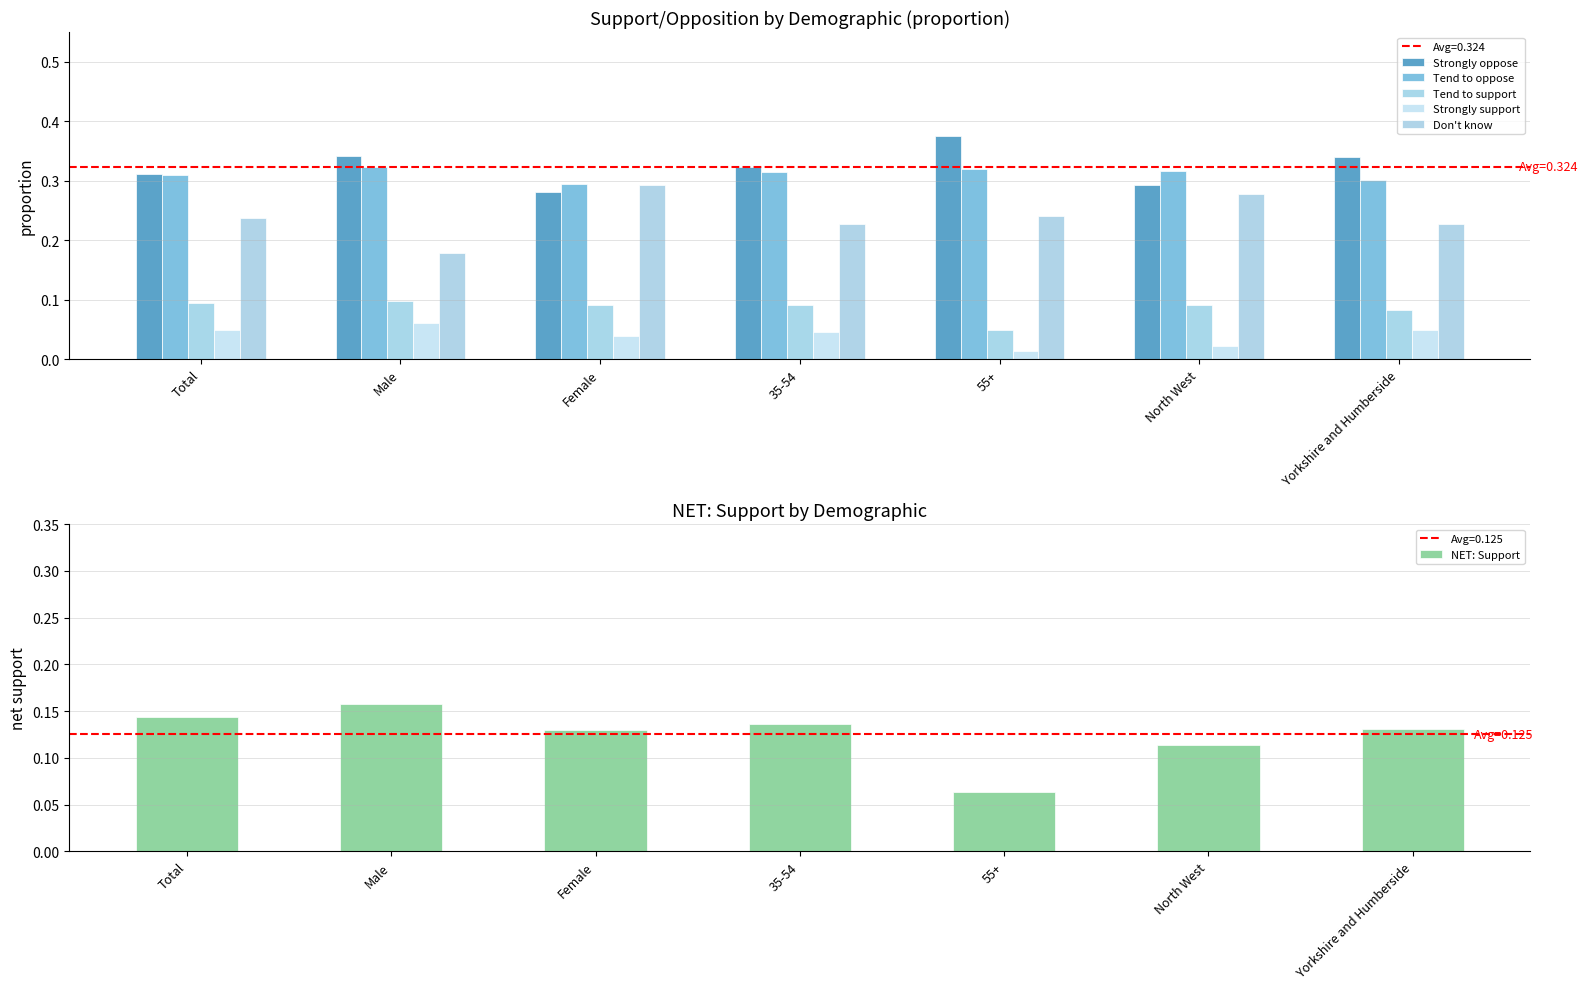

At which category does the chart reach its minimum across all series?

55+